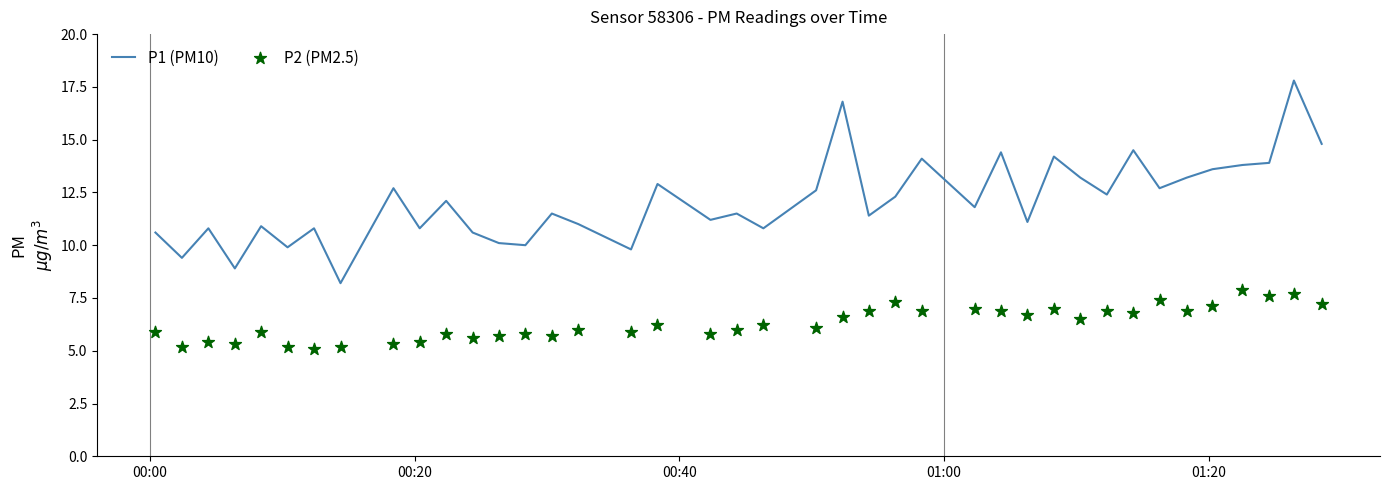

Which series reaches the maximum Y coordinate?

P1 (PM10)